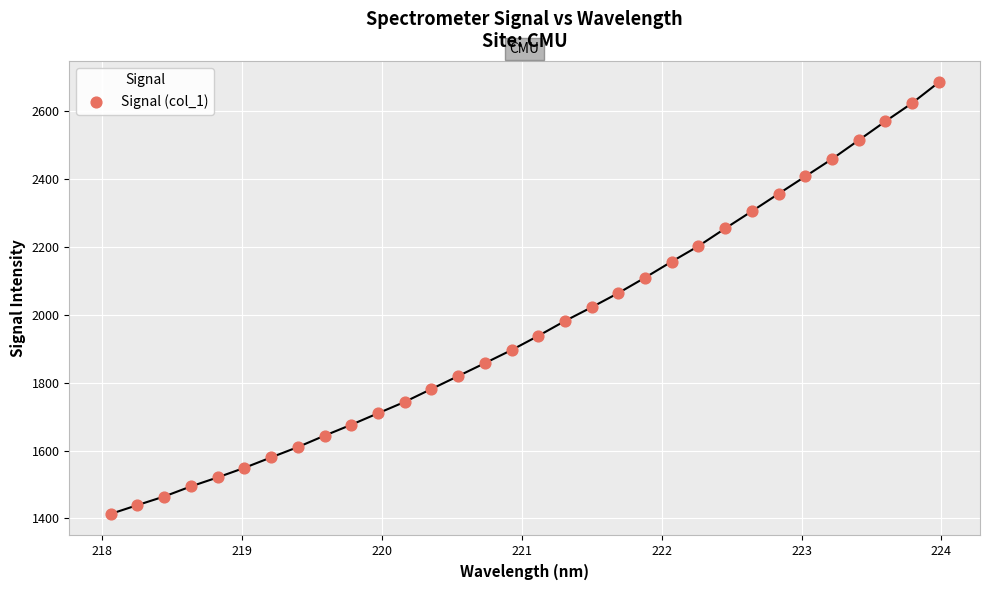

What is the range of X values (max minus min)?

5.9